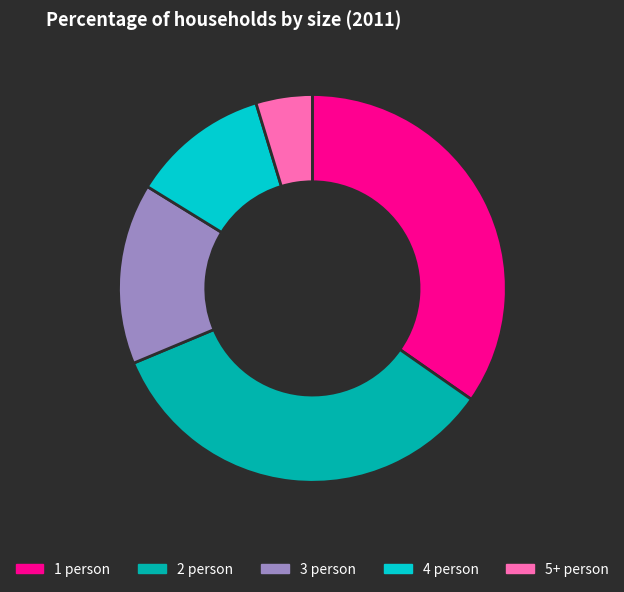

Is the sum of 5+ person and 1 person greater than half?

No